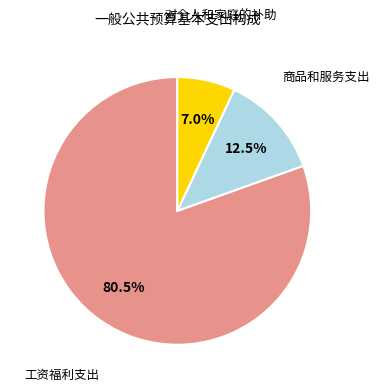

Is there a majority slice in this chart?

Yes